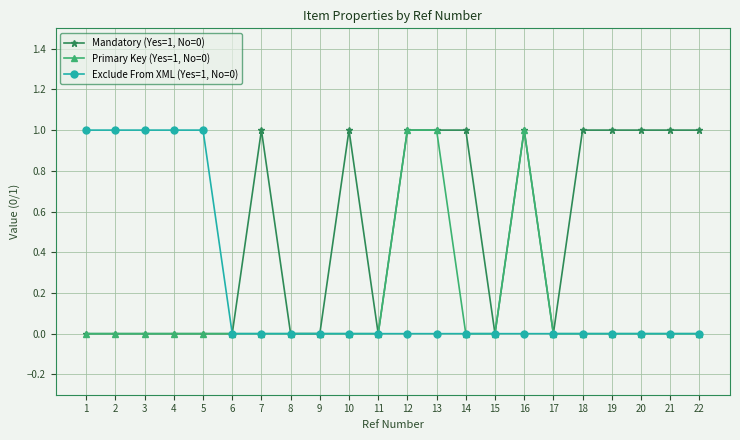

What is the value of the Mandatory (Yes=1, No=0) point at the 20th from the left?

1